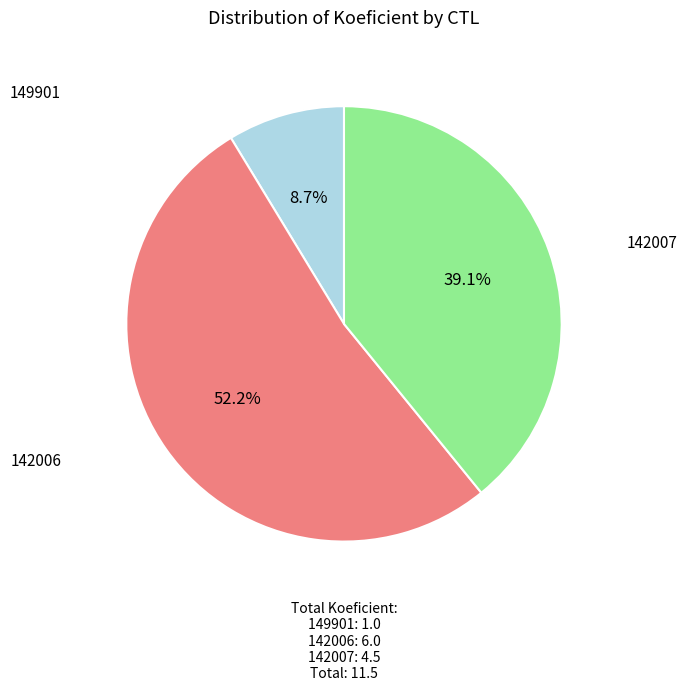

How many slices are in this pie chart?

3